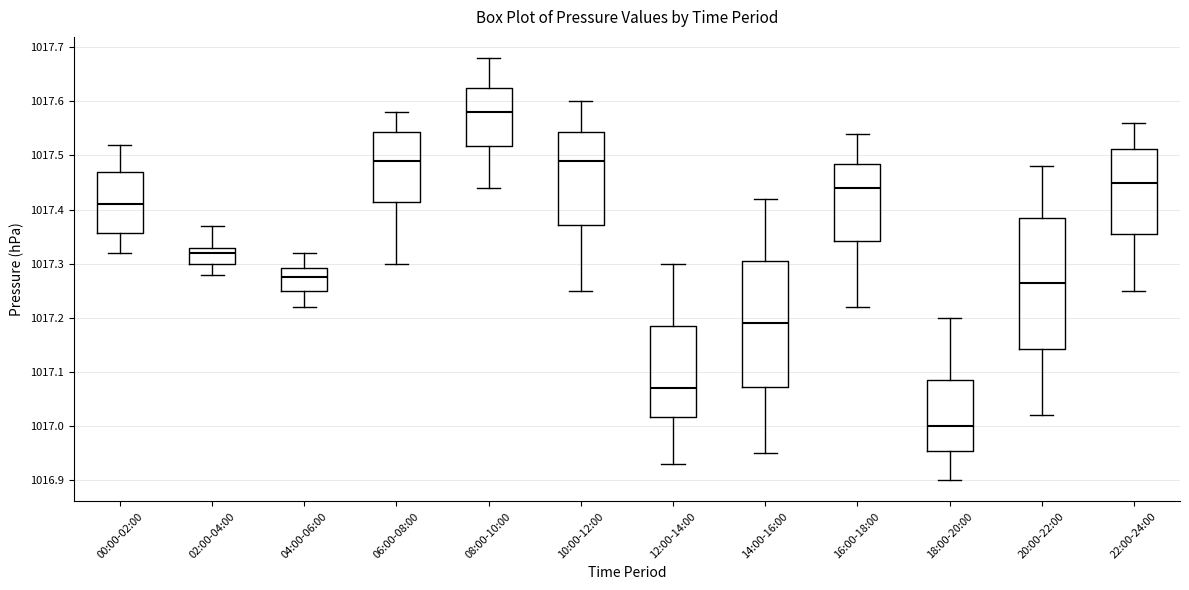

Which box is the tallest, from its lower edge to its upper edge?

20:00-22:00